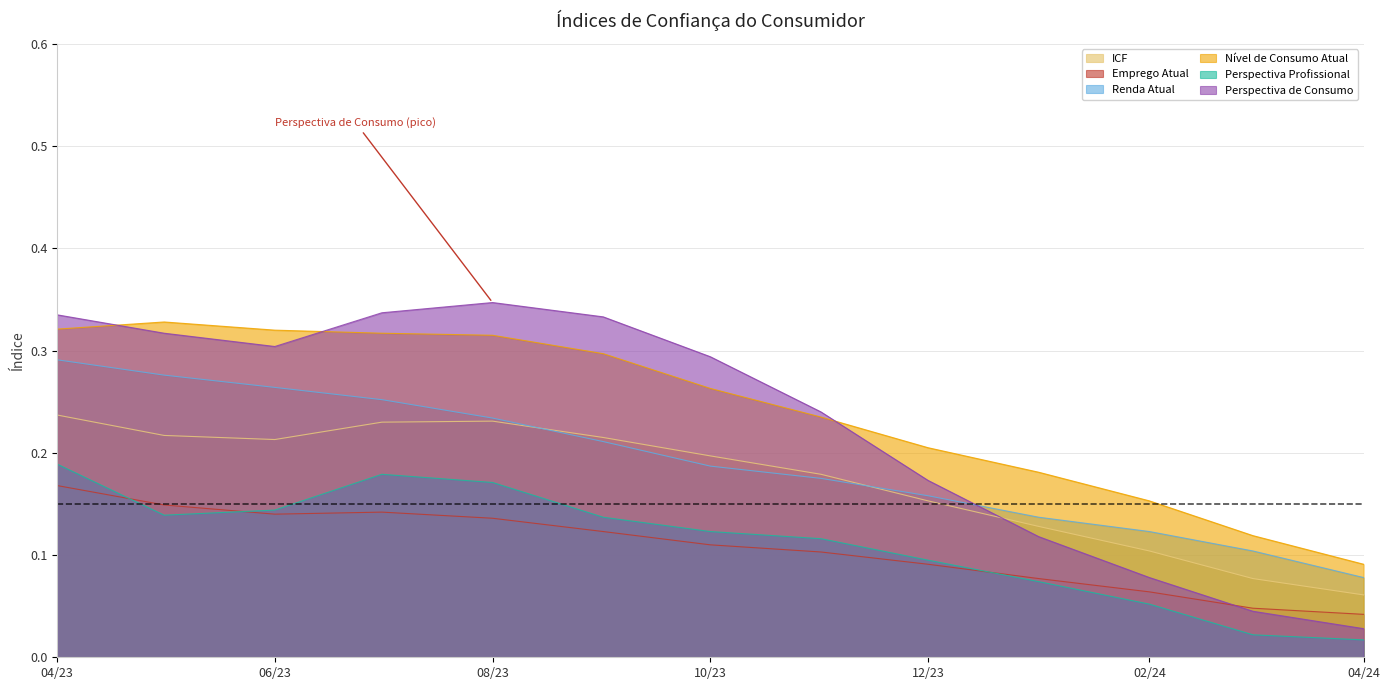

What is the value of the ICF point at the 13th from the left?

0.1